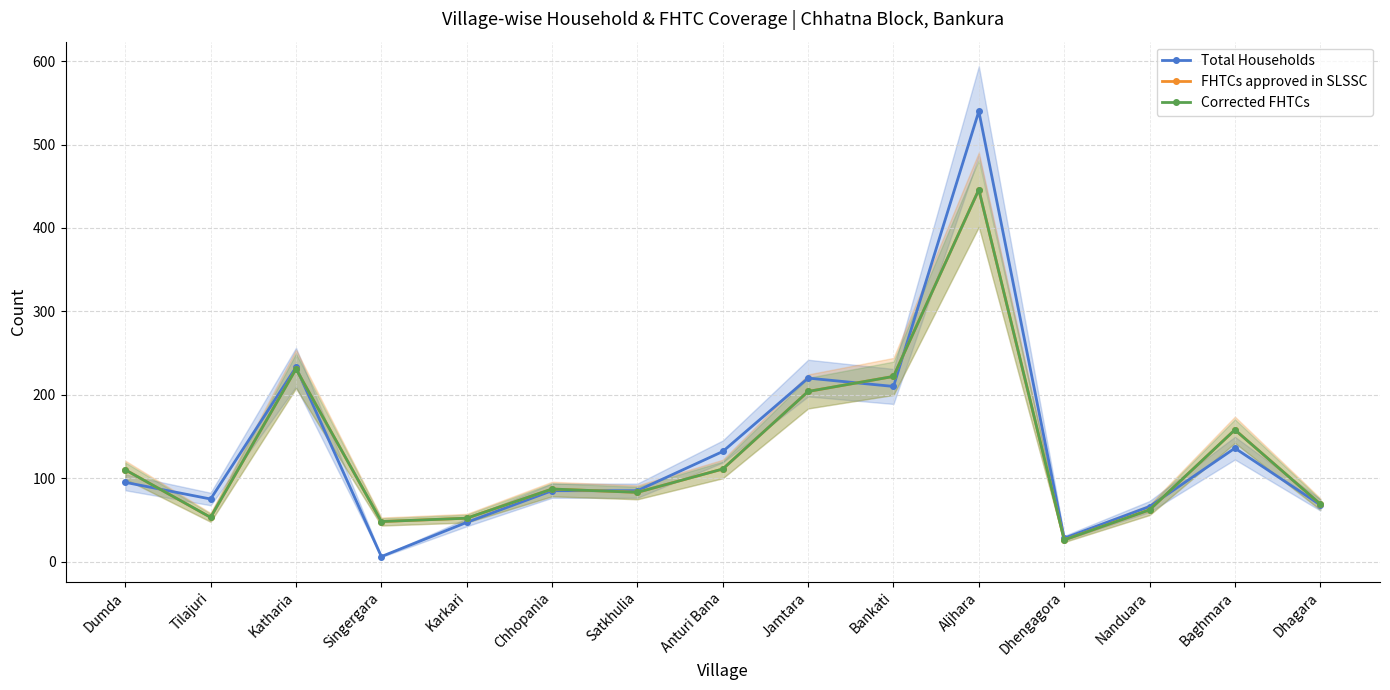

Reading left to right, transcribe all the data shown in this chart.

Total Households: Dumda=95	Tilajuri=75	Katharia=233	Singergara=6	Karkari=47	Chhopania=85	Satkhulia=85	Anturi Bana=132	Jamtara=220	Bankati=210	Aljhara=540	Dhengagora=28	Nanduara=66	Baghmara=136	Dhagara=68
FHTCs approved in SLSSC: Dumda=110	Tilajuri=53	Katharia=231	Singergara=48	Karkari=52	Chhopania=87	Satkhulia=83	Anturi Bana=111	Jamtara=204	Bankati=222	Aljhara=446	Dhengagora=26	Nanduara=62	Baghmara=158	Dhagara=69
Corrected FHTCs: Dumda=110	Tilajuri=53	Katharia=231	Singergara=48	Karkari=52	Chhopania=87	Satkhulia=83	Anturi Bana=111	Jamtara=204	Bankati=222	Aljhara=446	Dhengagora=26	Nanduara=62	Baghmara=158	Dhagara=69